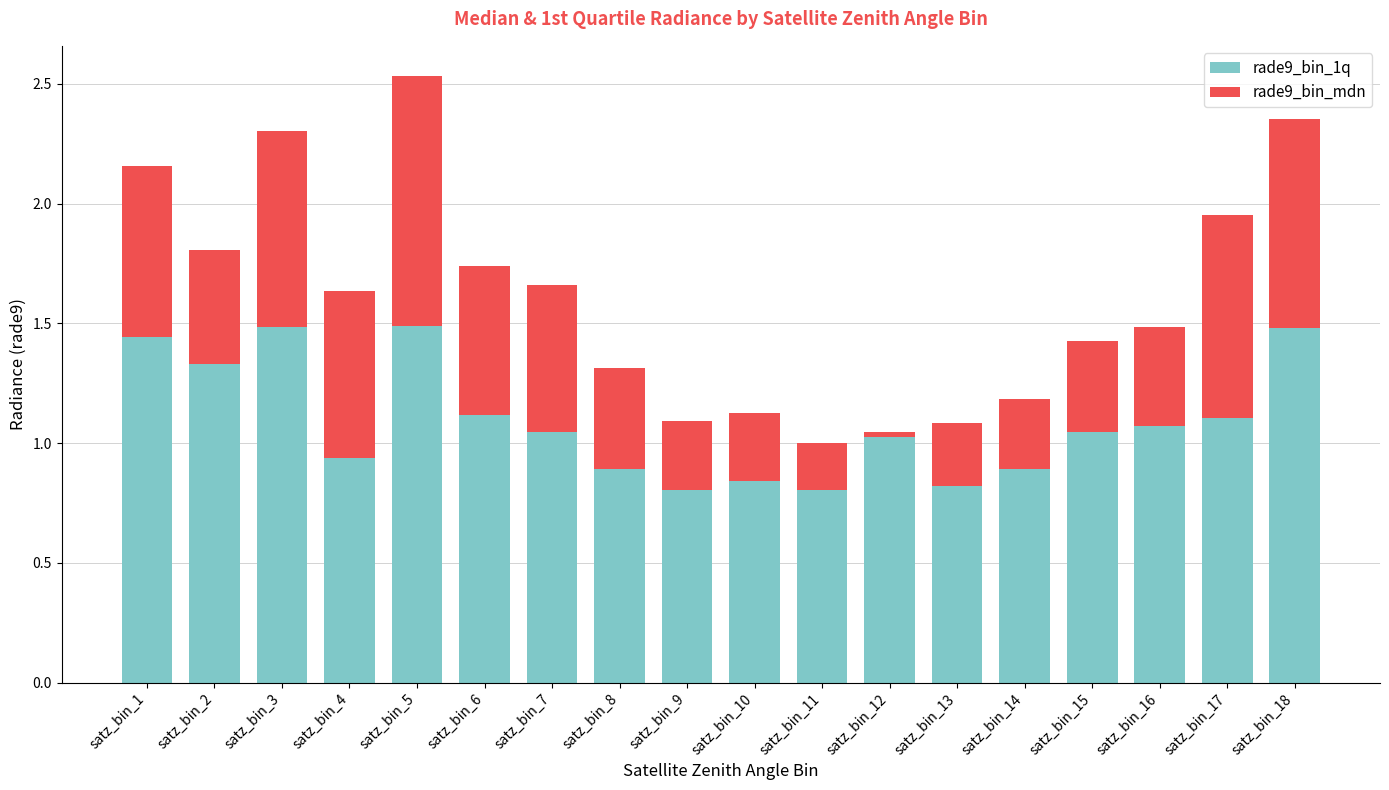

At which category is the sum across all series the highest?

satz_bin_5